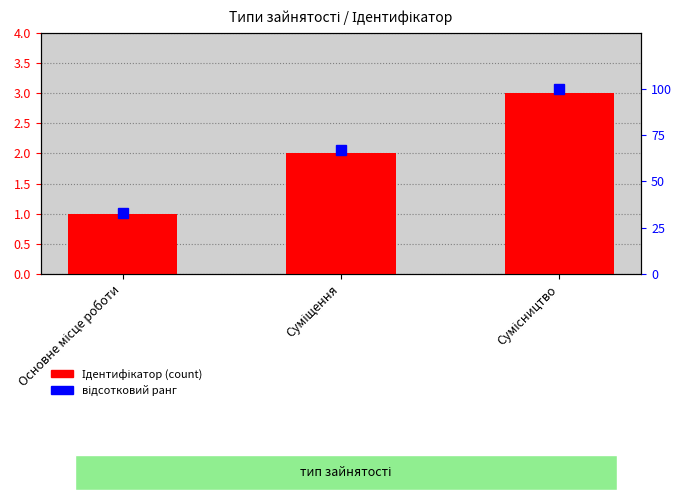

Reading left to right, extract all data points from this chart.

Ідентифікатор: Основне місце роботи=1	Суміщення=2	Сумісництво=3
відсотковий ранг: Основне місце роботи=33	Суміщення=67	Сумісництво=100